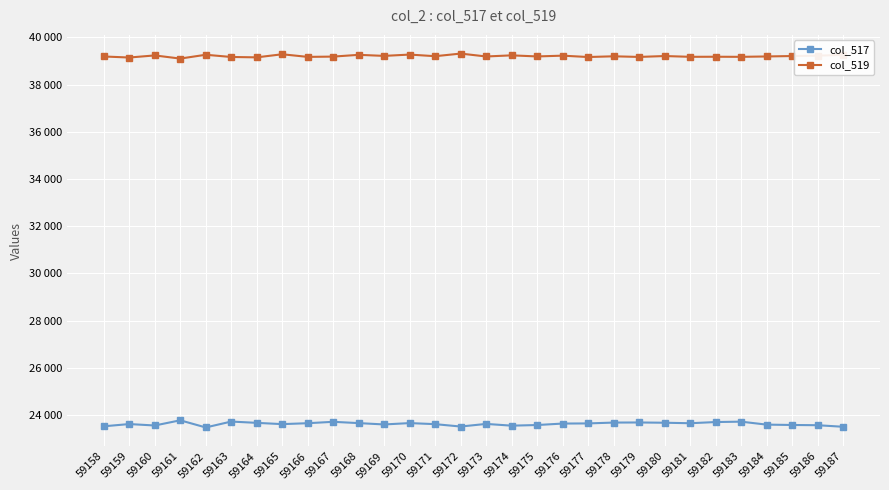

At 59168, list the series in order from largest to smallest.

col_519, col_517